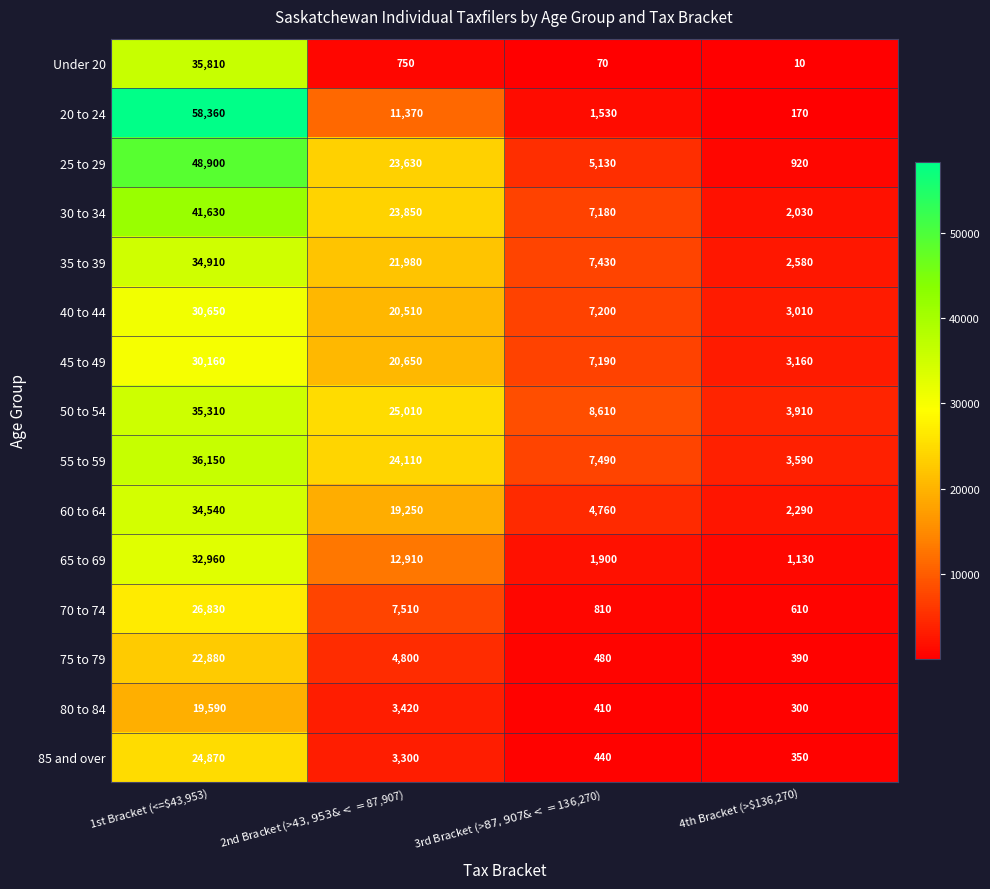

How many 50 to 54 values are between 8610 and 35310?

3